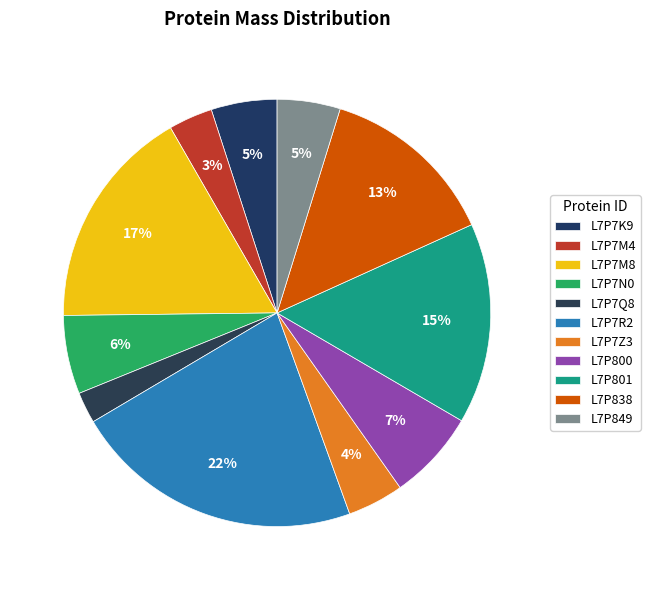

What percentage is NOT represented by L7P800?

93.2%